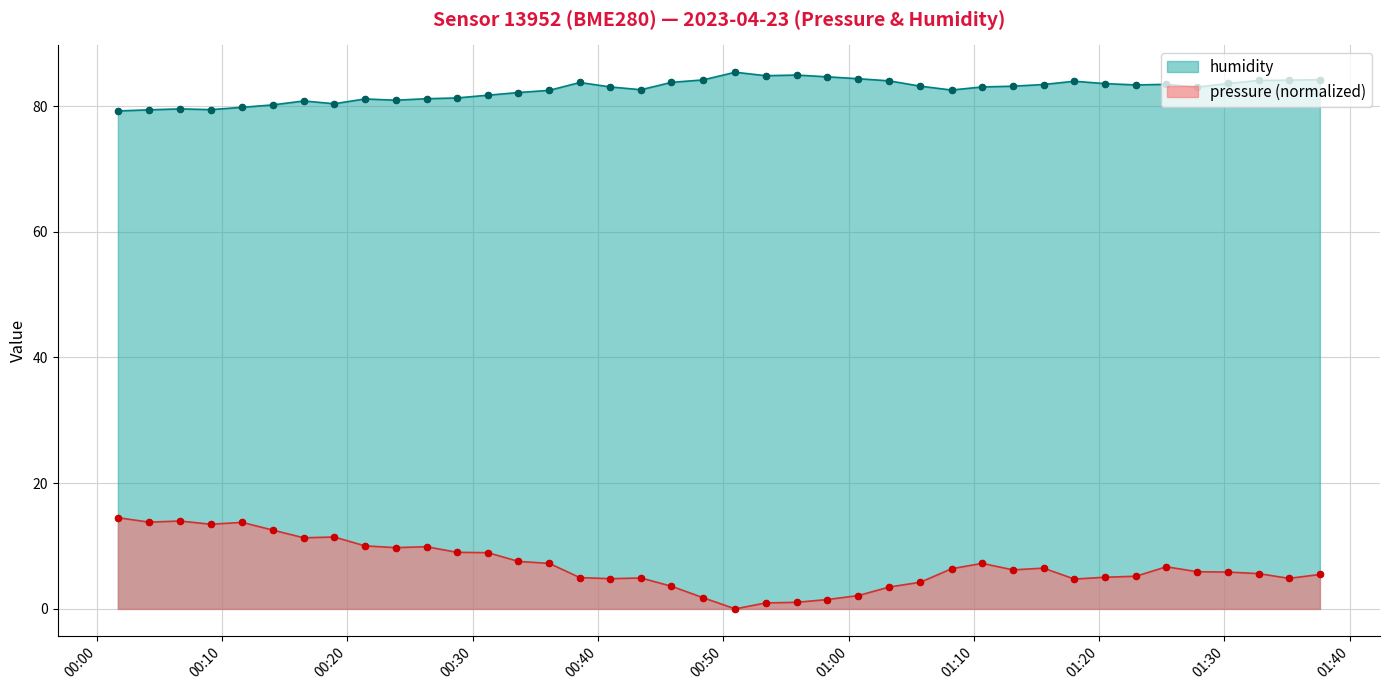

At how many categories does at least one series exceed 70?

40